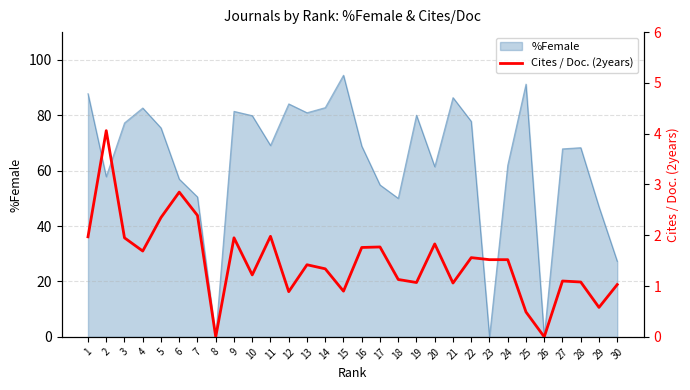

Does the chart display data point markers on the line(s)?

No